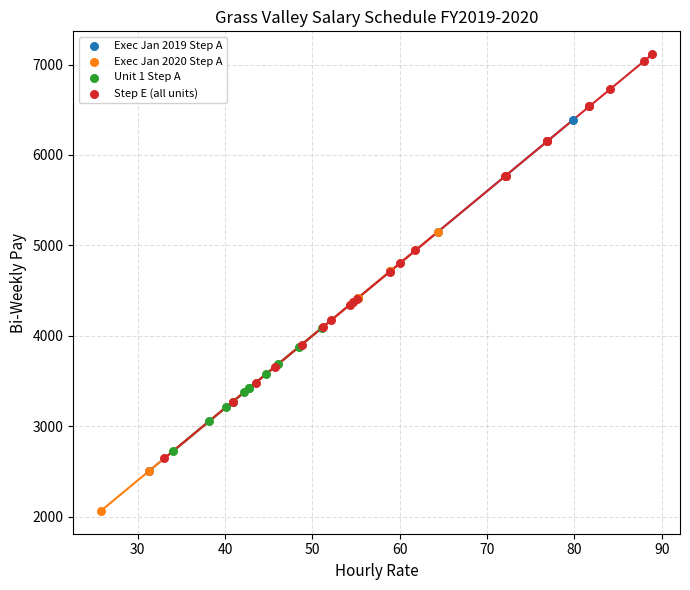

Which series contains the highest Y value?

Step E (all units)